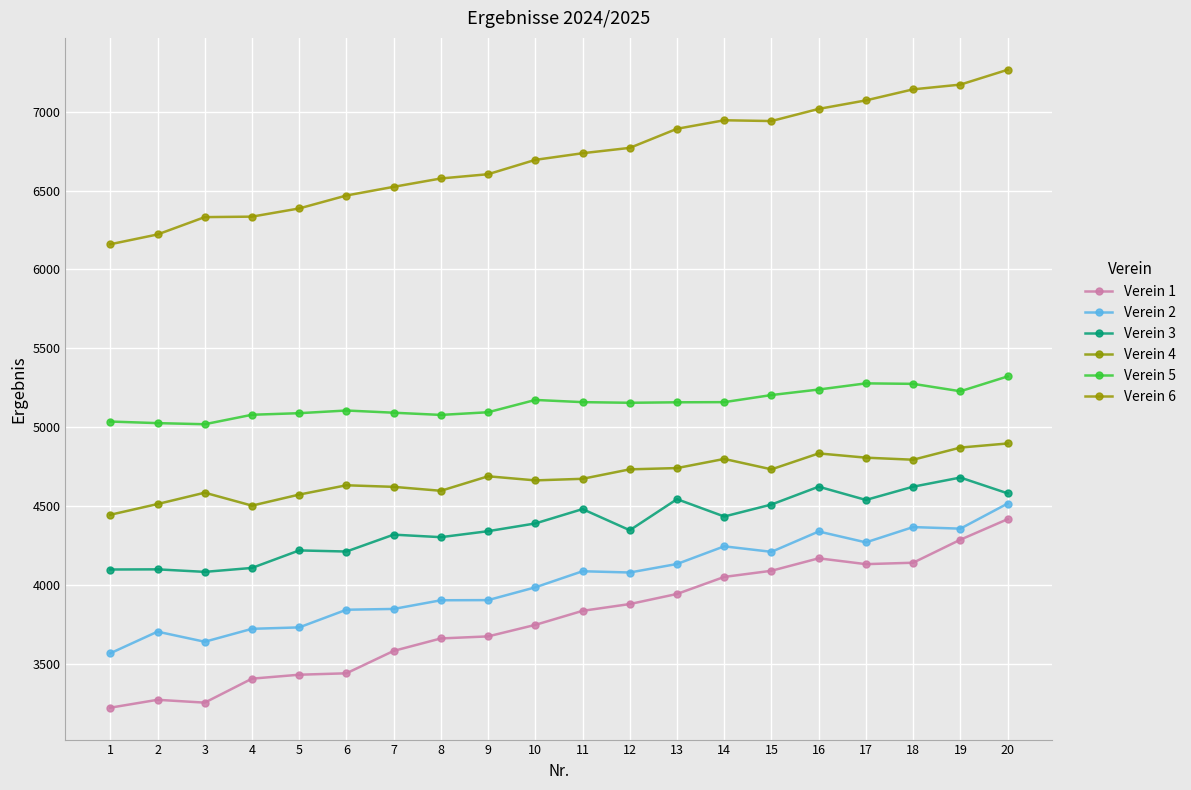

What is the total value across all series at 12?

28964